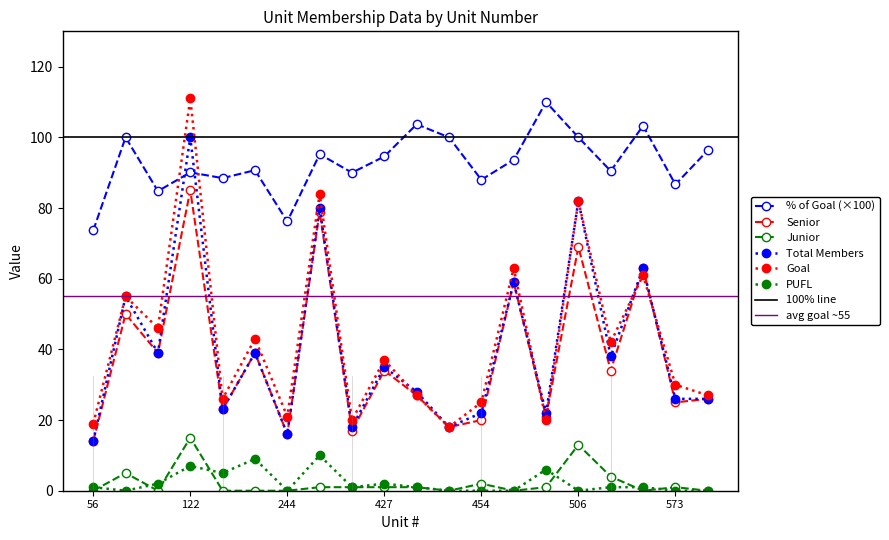

True or false: Total Members and Senior cross at least once.

False